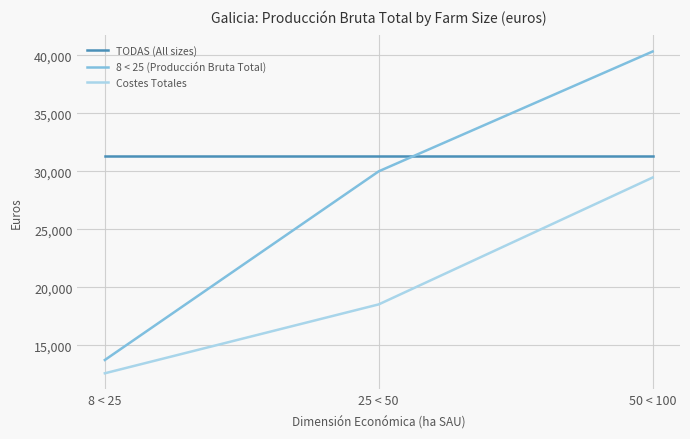

True or false: Costes Totales has a value of 29463 at 50 < 100.

True